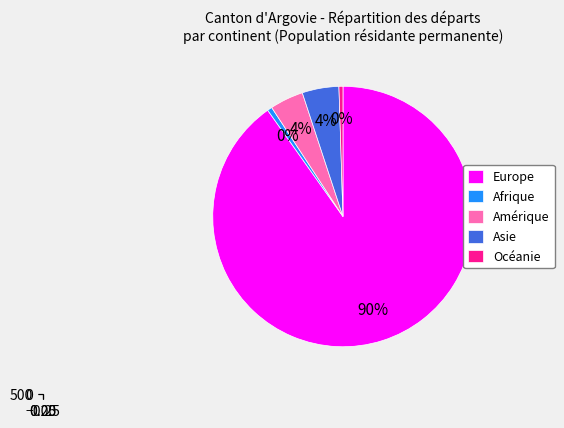

How many segments does this pie chart have?

5